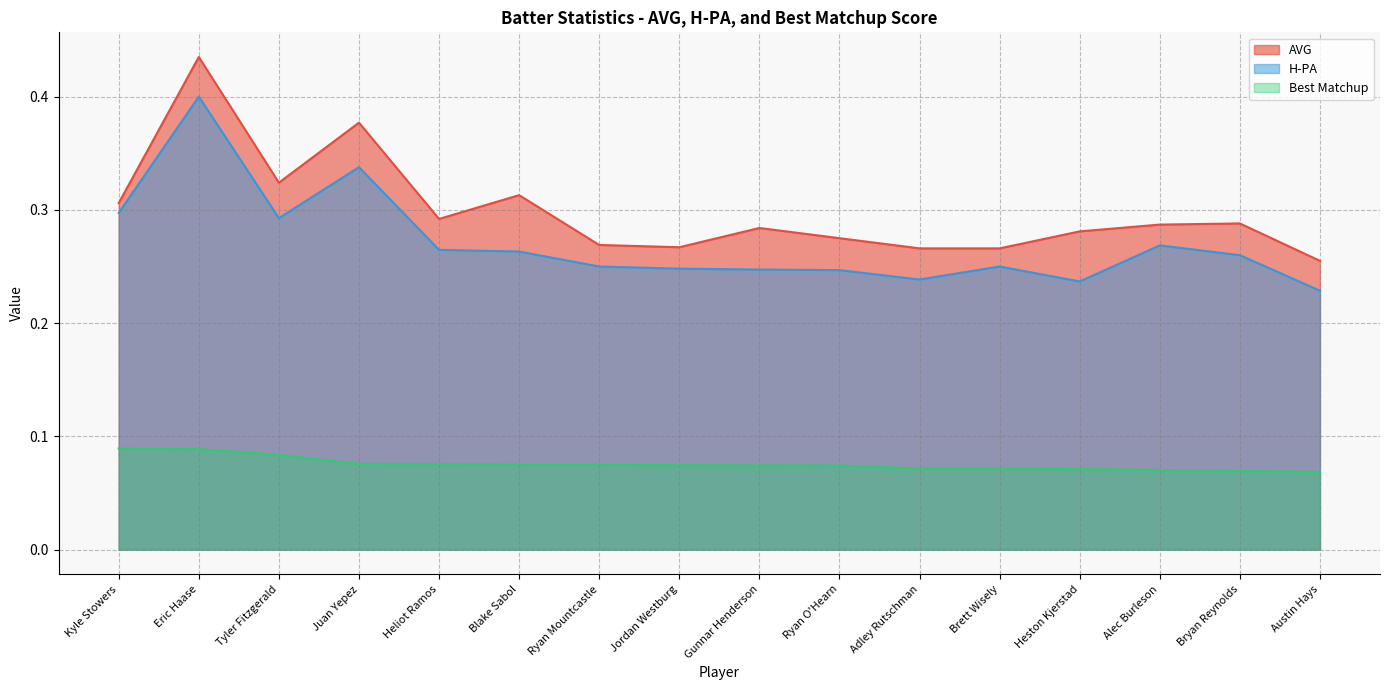

How many lines are shown in the chart?

3